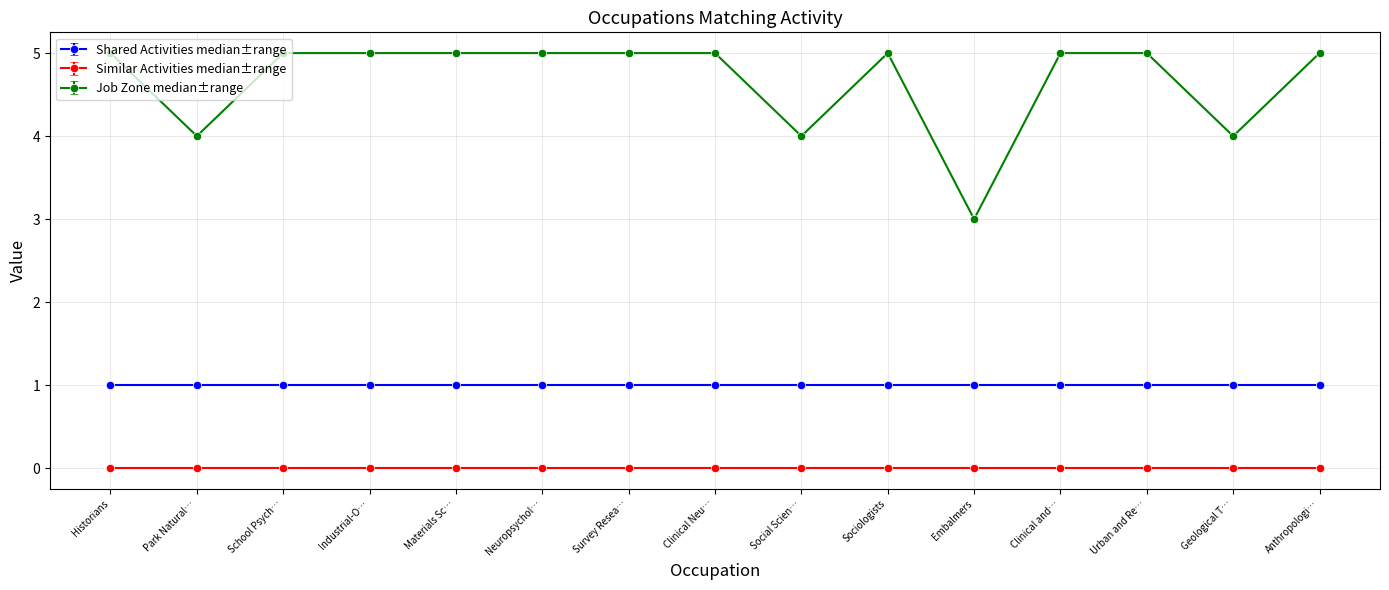

Which series has the widest spread of values?

Job Zone median±range